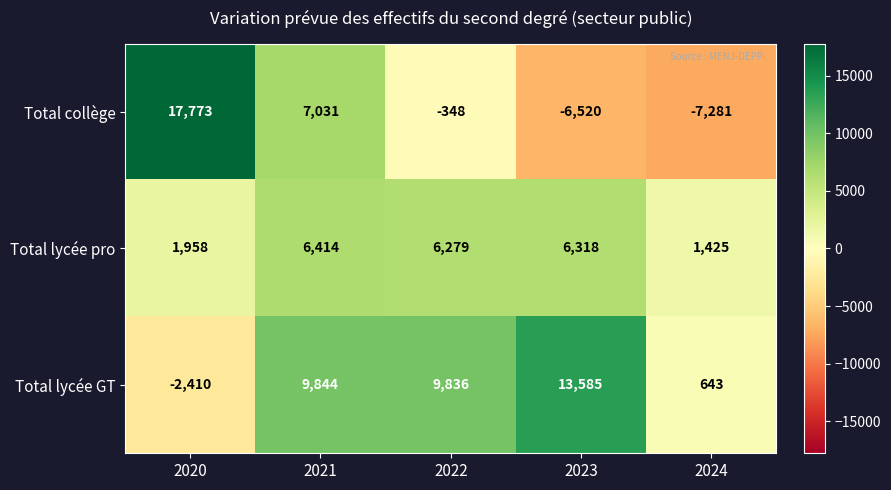

What is the difference between the maximum and second lowest values in the Total lycée pro series?

4456